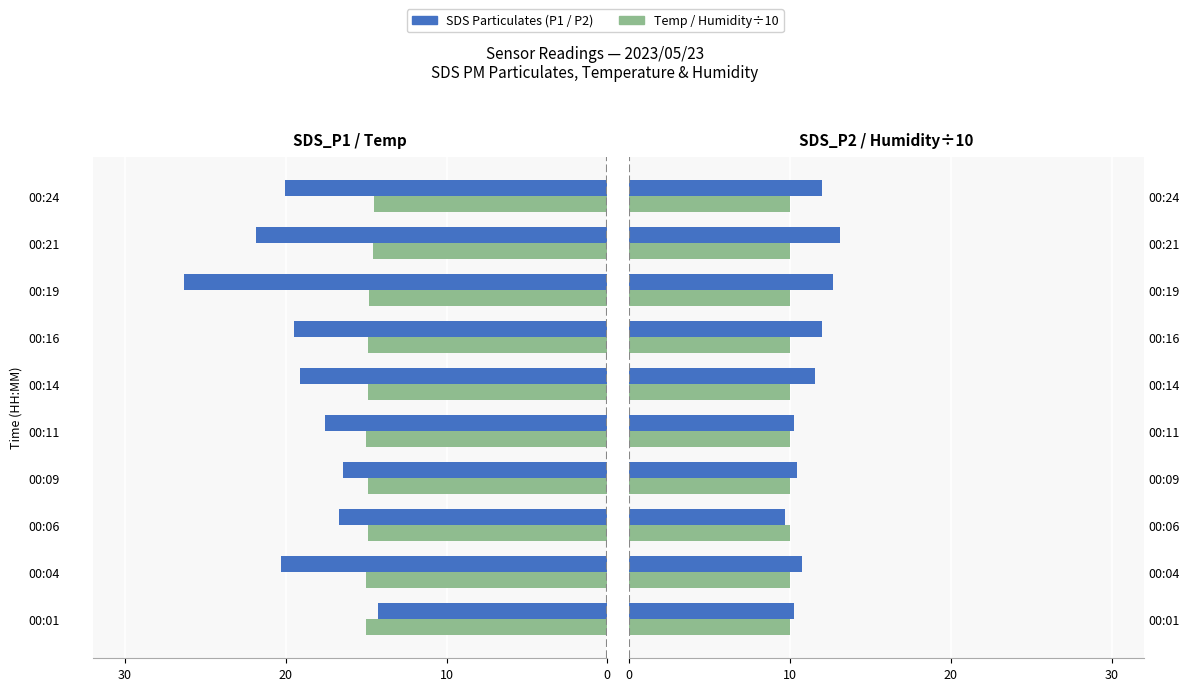

How many series are shown in this chart?

4